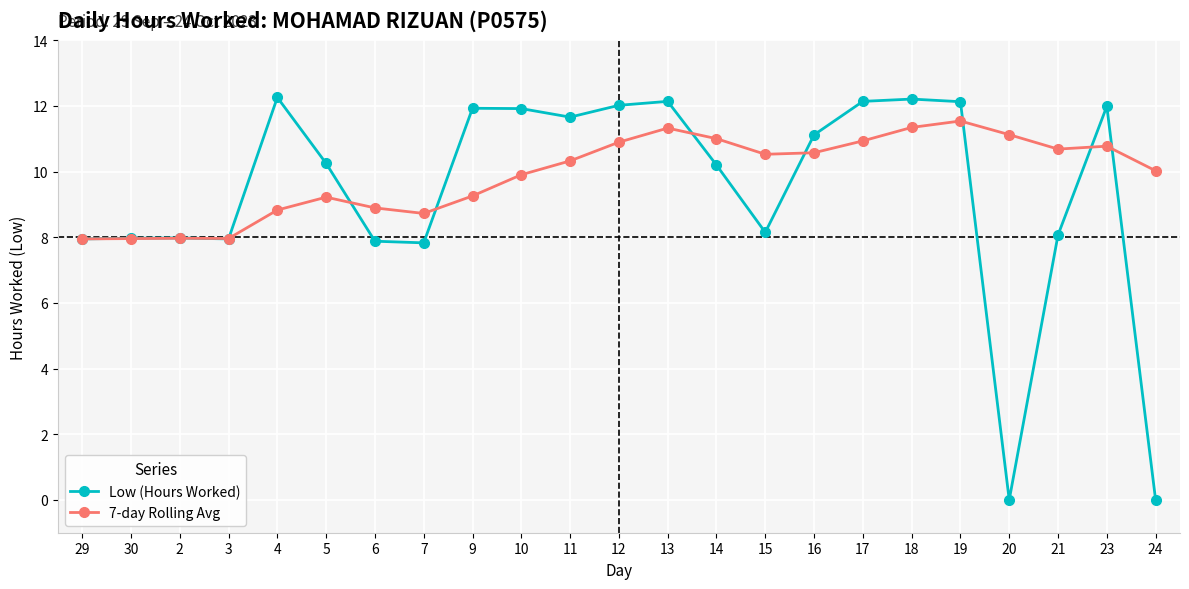

Rank the series by their average value, from highest to lowest.

7-day Rolling Avg, Low (Hours Worked)